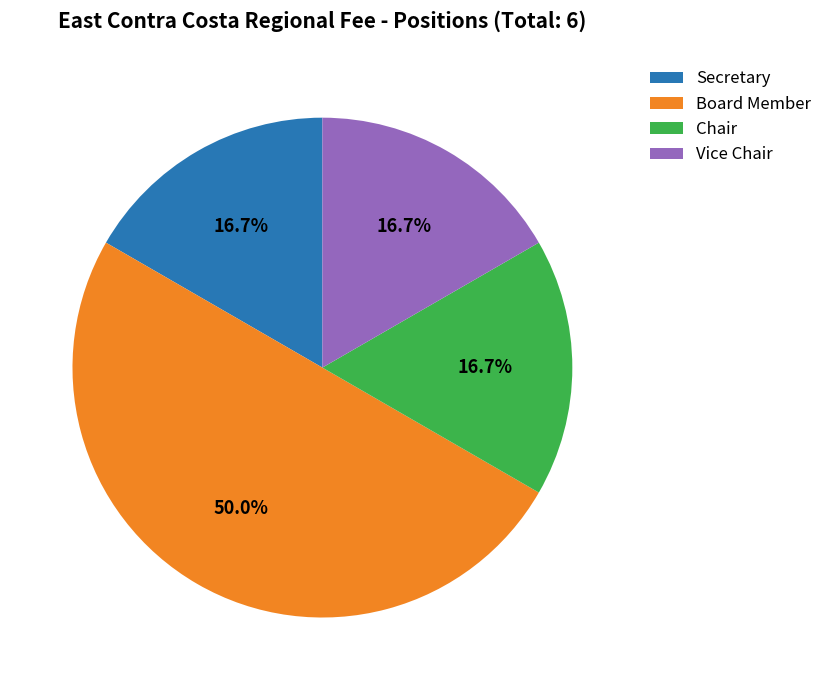

Which category has the biggest portion of the pie?

Board Member